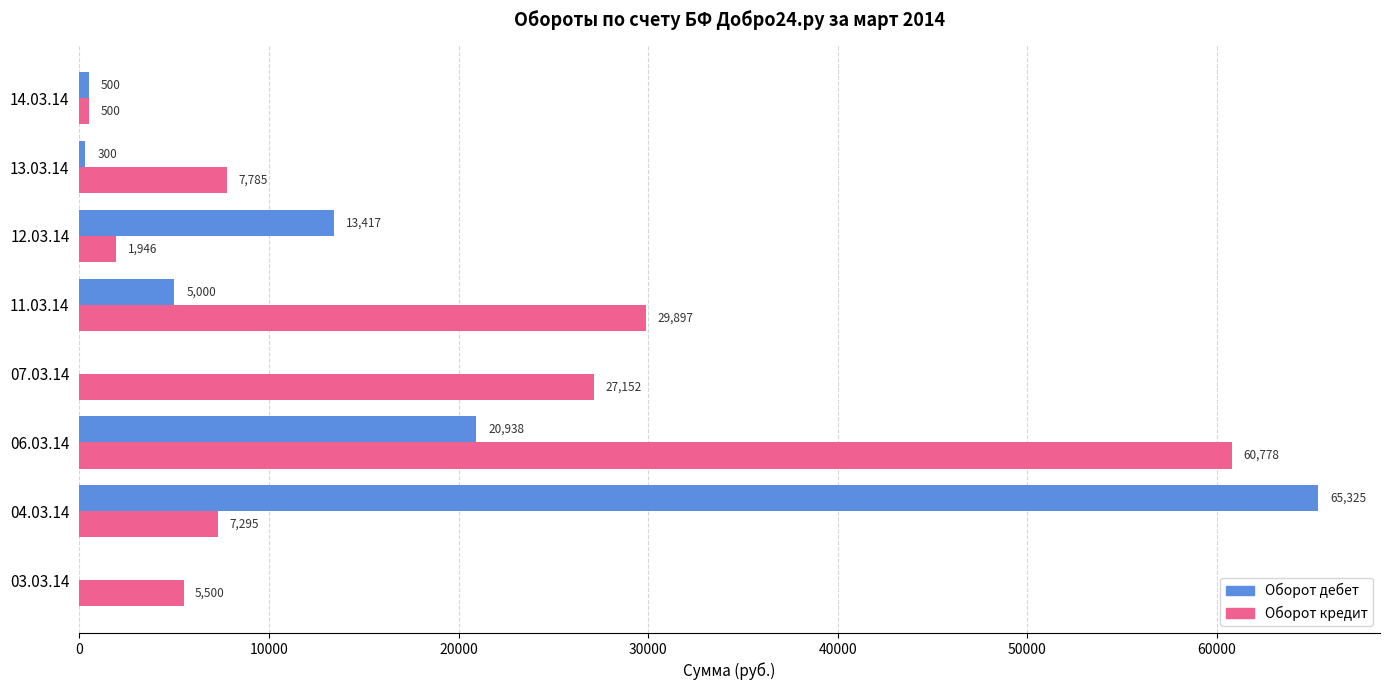

How many series are shown in this chart?

2